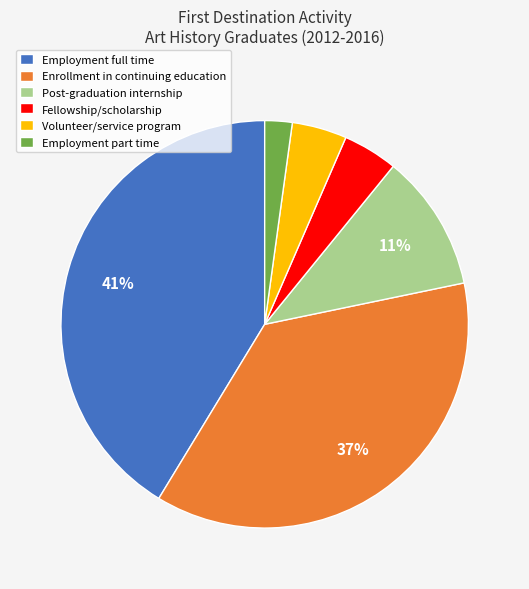

What percentage is the Employment full time slice, to the nearest percent?

41%